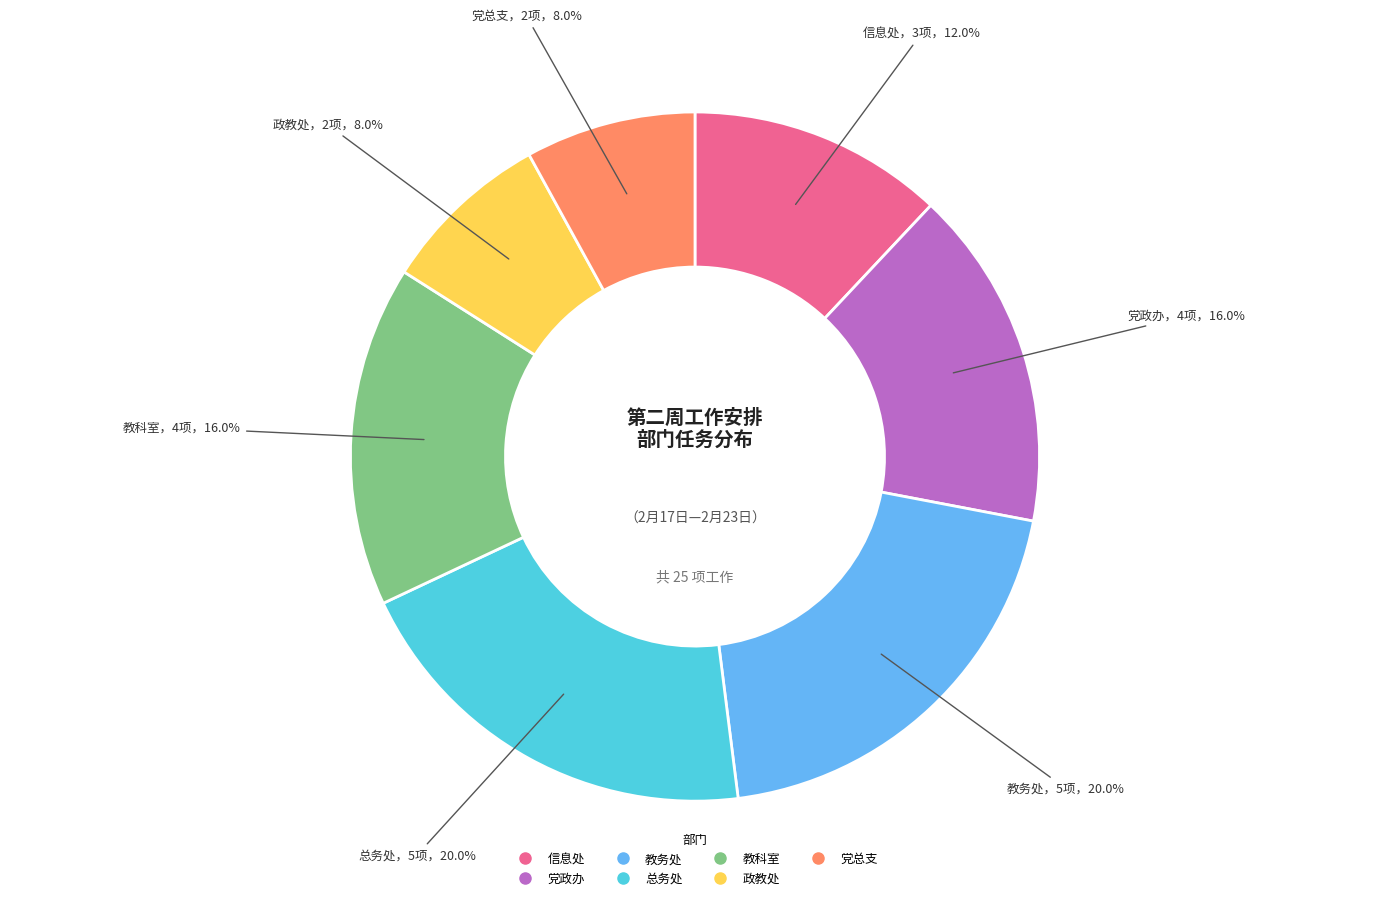

To the nearest percent, what portion does 信息处 represent?

12%